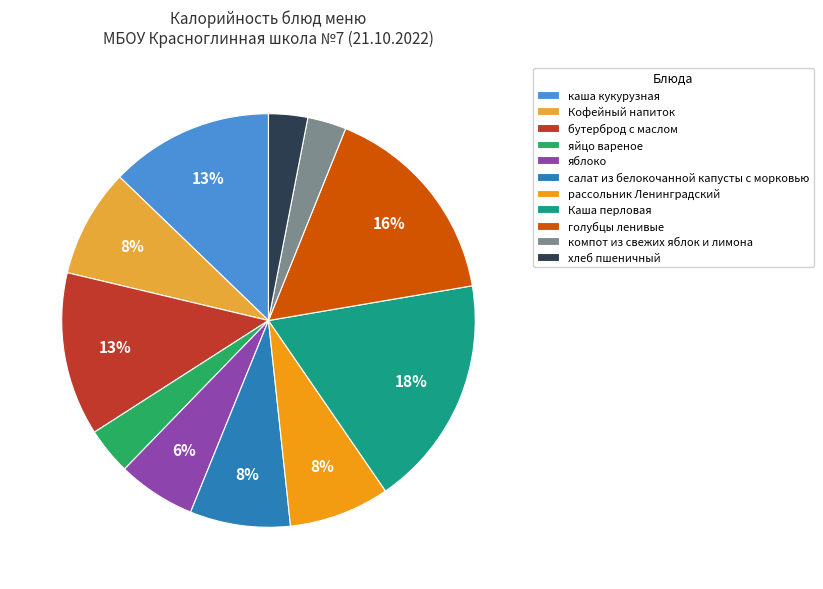

To the nearest percent, what percentage of the pie is компот из свежих яблок и лимона?

3%